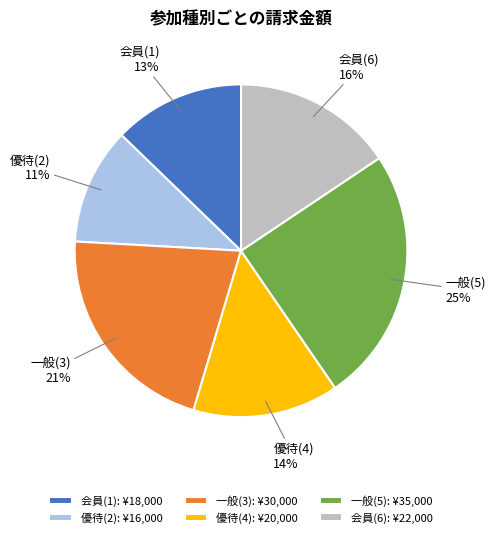

Is 会員(1) the majority of the pie?

No